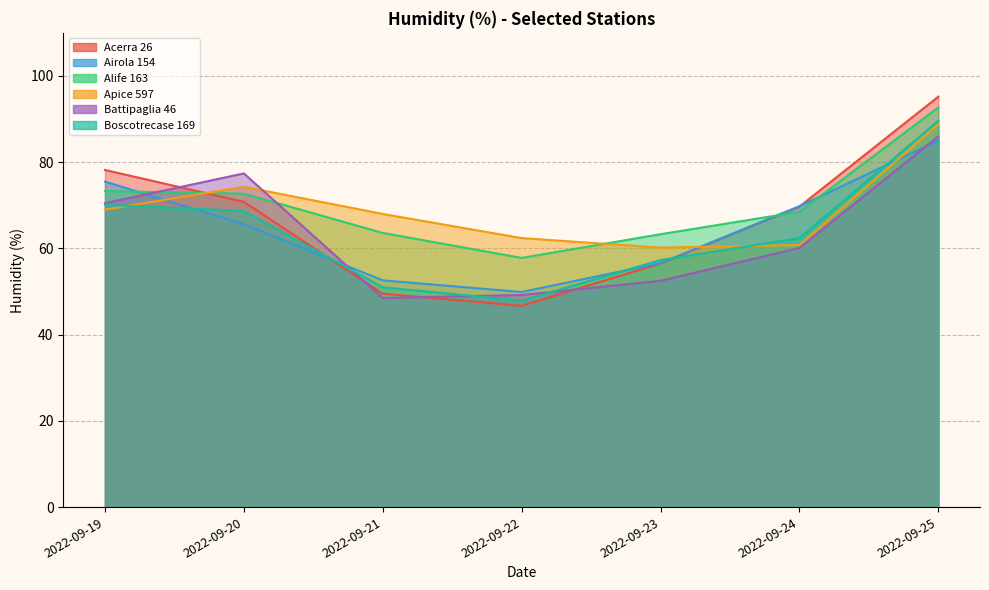

What is the maximum value for Apice 597?

88.8